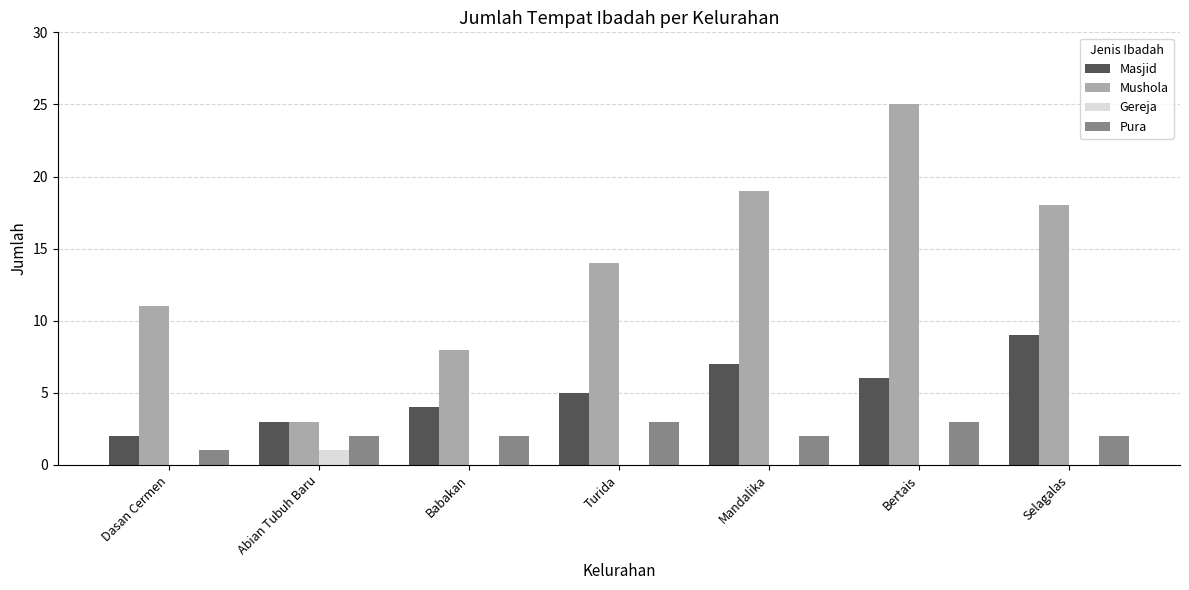

What is the sum of the Pura values at Babakan and Turida?

5